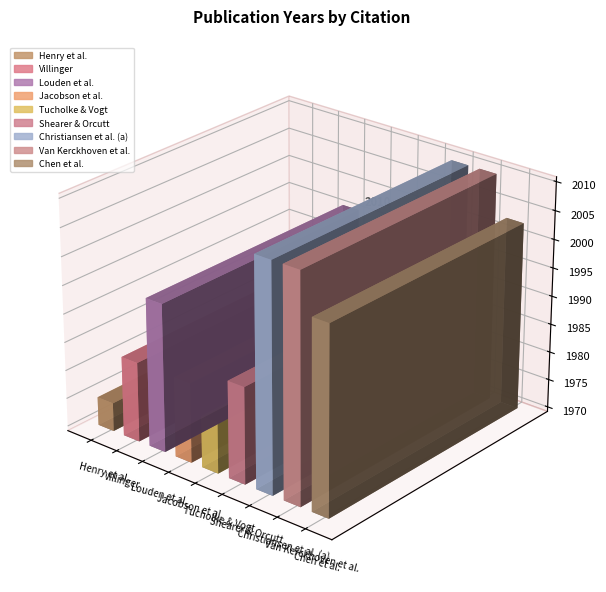

What is the ratio of the value at Christiansen et al. (a) to the value at Villinger?

1.0